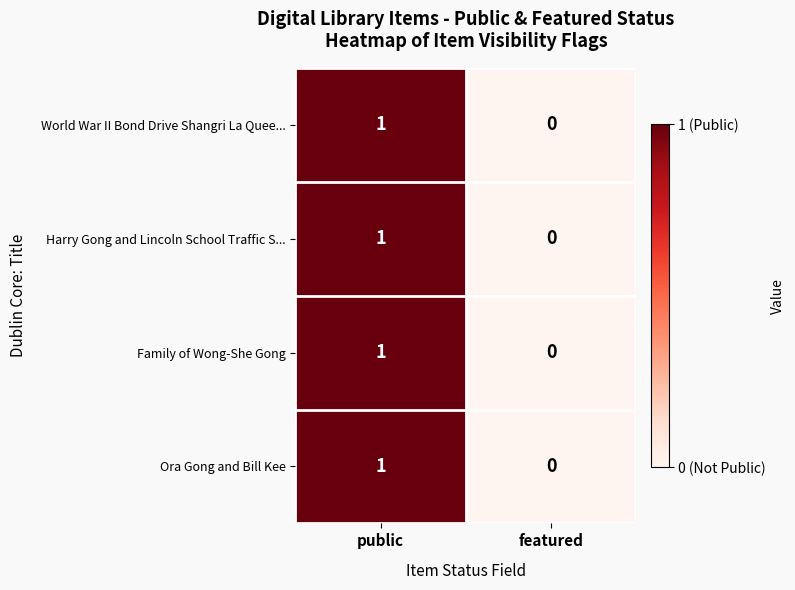

Is the value of Harry Gong and Lincoln School Traffic S... at public greater than the value of Ora Gong and Bill Kee at featured?

Yes